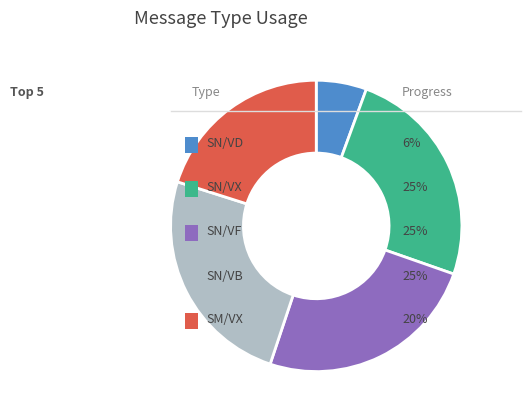

Does any single category account for the majority?

No